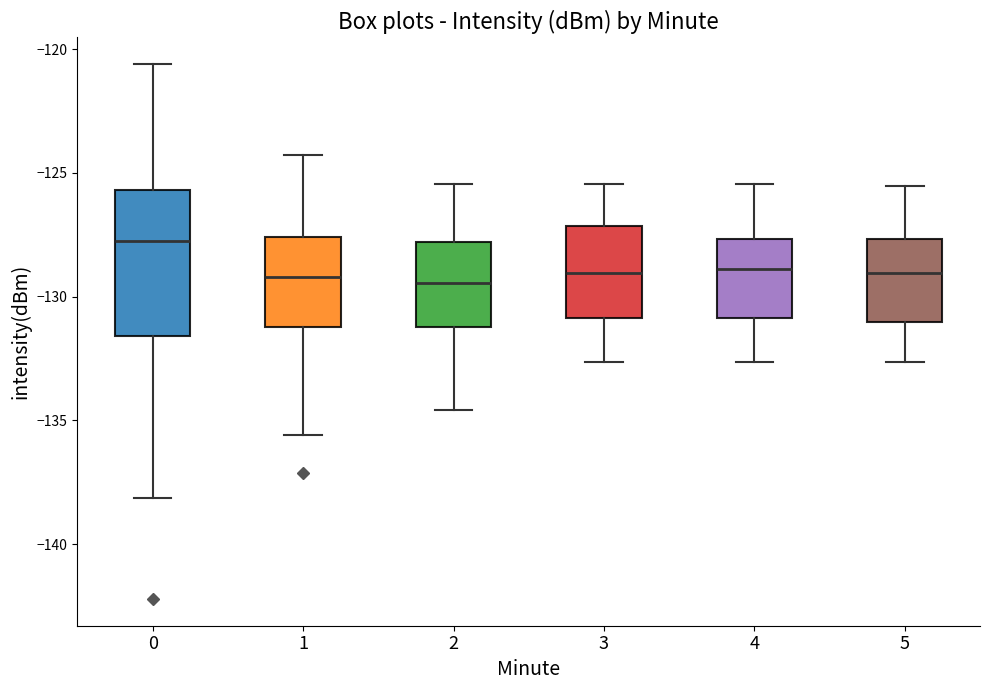

Reading left to right, read every box against the y-axis: the position of its median line, the range the box covers, and the ends of its whiskers. The values are not printed on the chart, so give them approximately, as read against the axis.

0: median -127.5, box -131.5 to -125.5, whiskers -138.0 to -120.5
1: median -129.0, box -131.0 to -127.5, whiskers -135.5 to -124.5
2: median -129.5, box -131.0 to -128.0, whiskers -134.5 to -125.5
3: median -129.0, box -131.0 to -127.0, whiskers -132.5 to -125.5
4: median -129.0, box -131.0 to -127.5, whiskers -132.5 to -125.5
5: median -129.0, box -131.0 to -127.5, whiskers -132.5 to -125.5